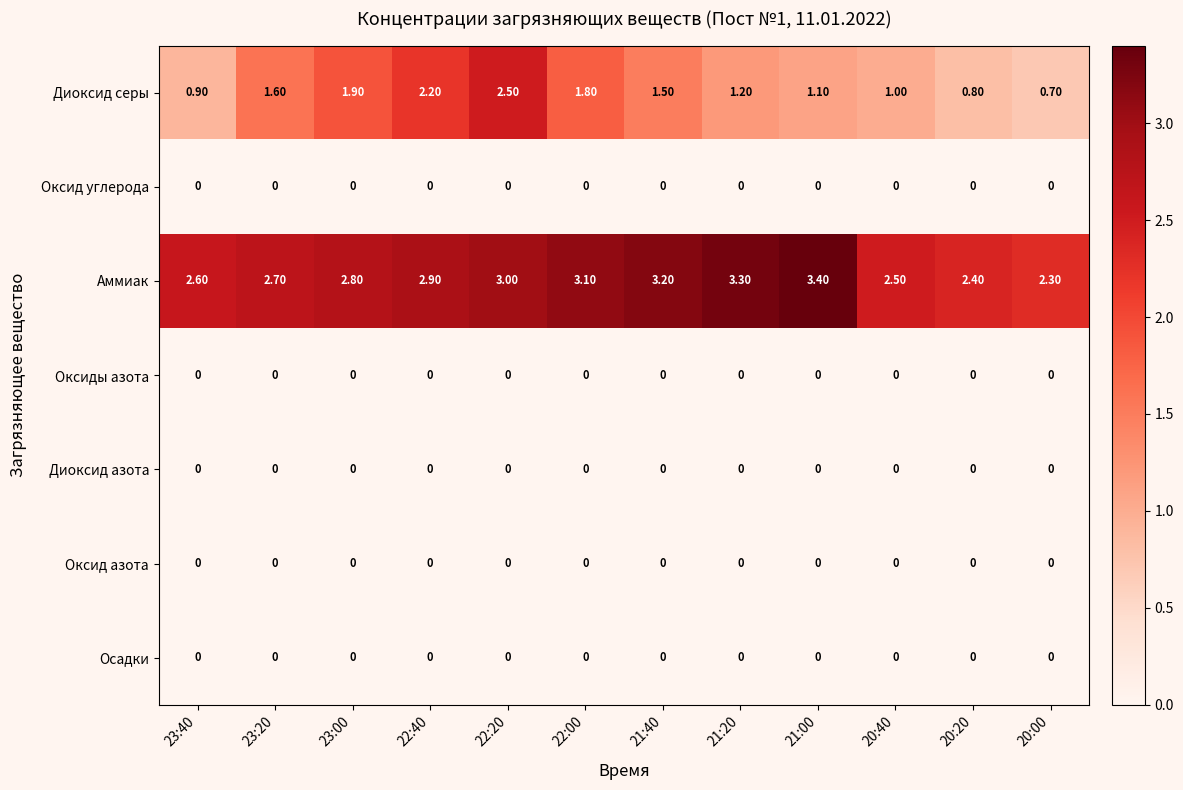

What is the spread (max minus min) of values at 20:20?

2.4